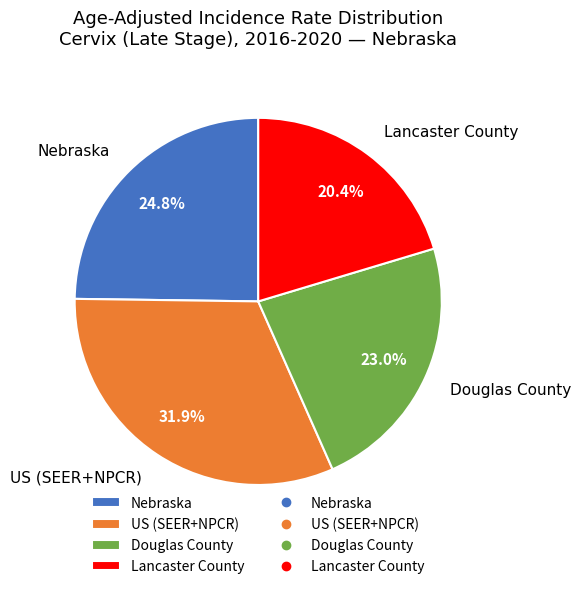

Approximately how many times larger is the value at Lancaster County compared to US (SEER+NPCR)?

0.6